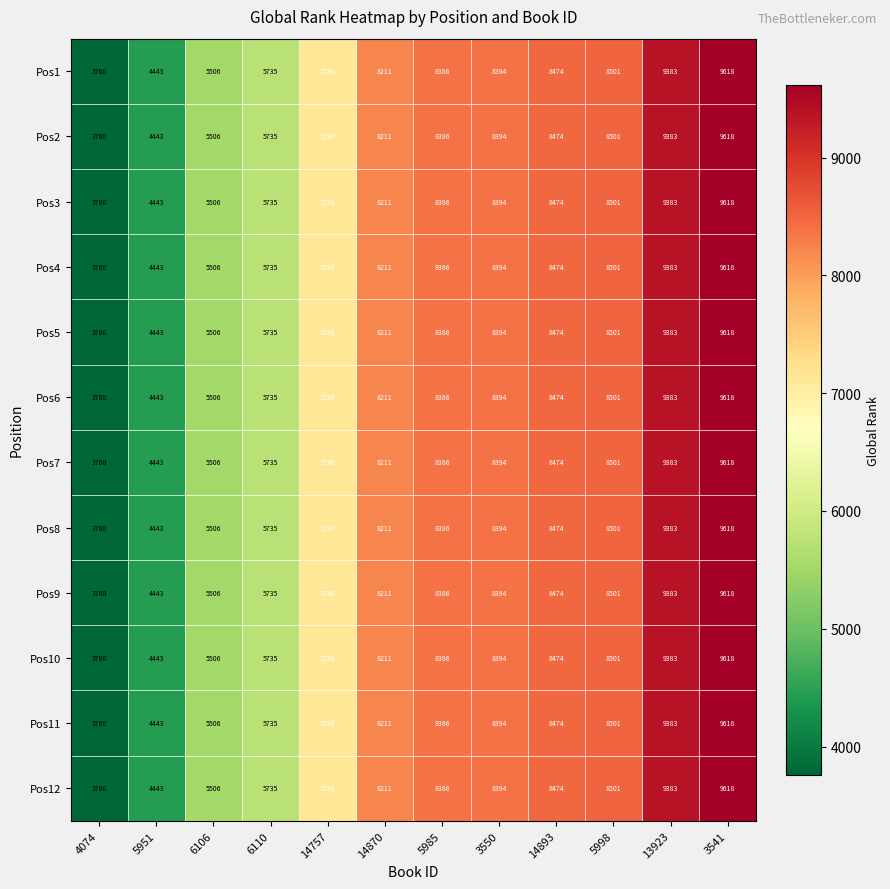

Where is Pos3 nearest to the value 6689?

14757